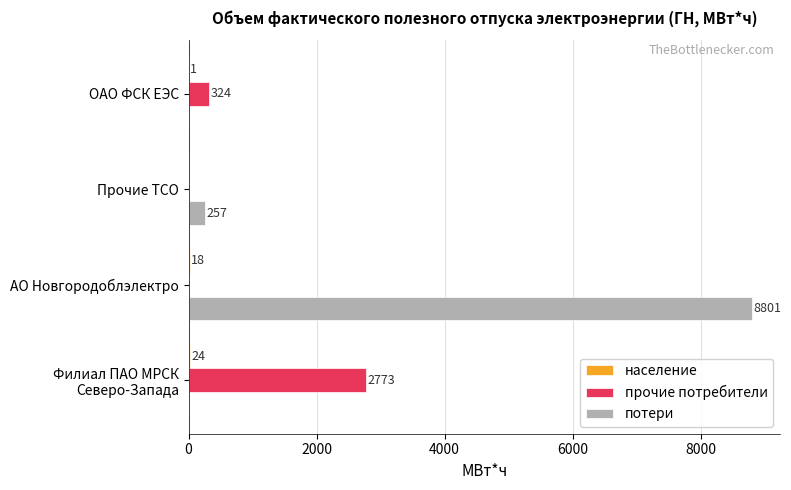

At which label is потери closest to 4400?

Прочие ТСО